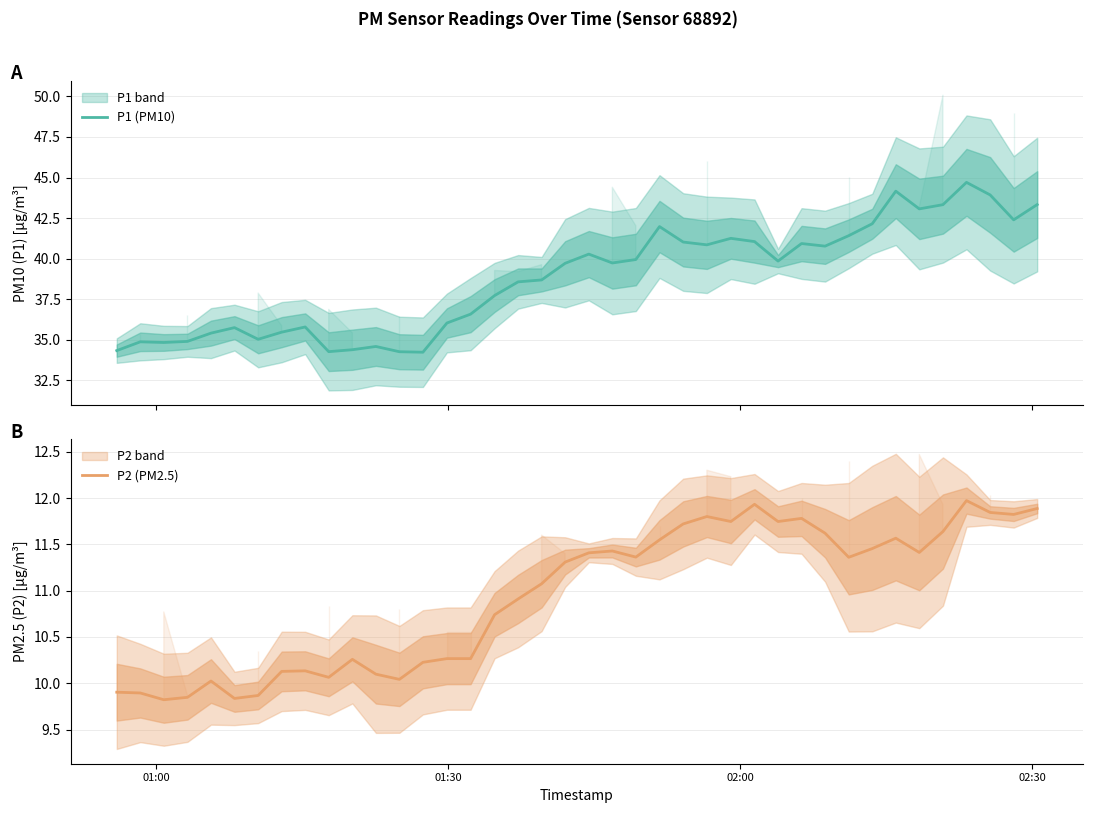

What is the value of the P2 (PM2.5) point at the 32nd from the left?

11.4